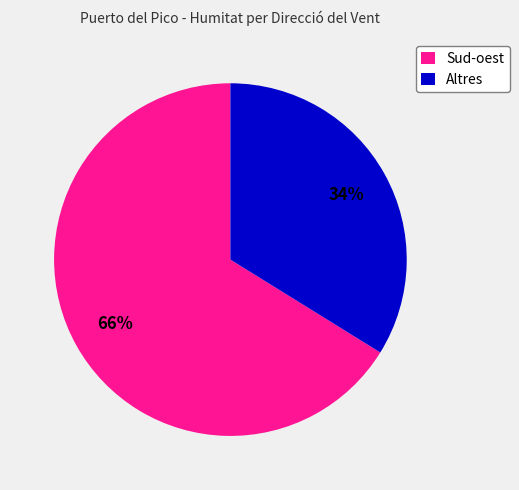

To the nearest percent, what portion does Sud-oest represent?

66%